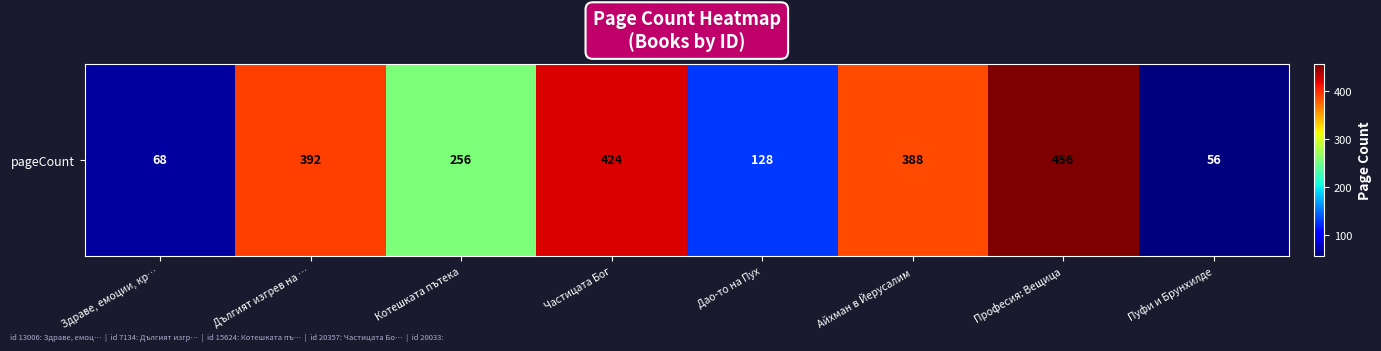

List the labels in order of value, largest first.

Професия: Вещица, Частицата Бог, Дългият изгрев на …, Айхман в Йерусалим, Котешката пътека, Дао-то на Пух, Здраве, емоции, кр…, Пуфи и Брунхилде